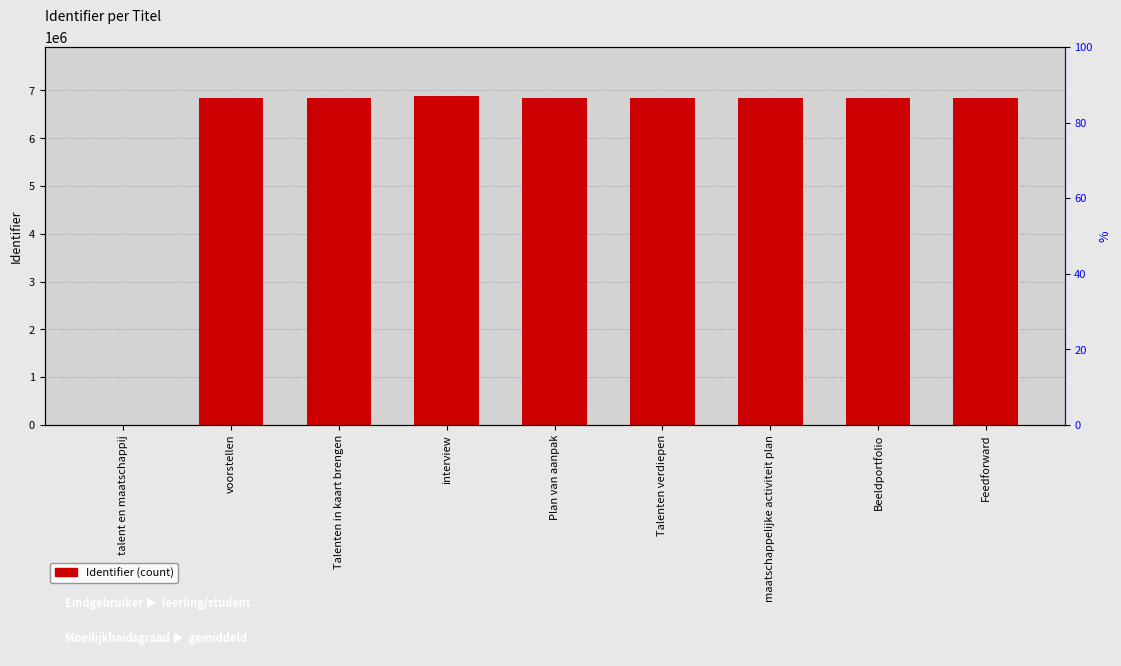

Rank the categories by value from highest to lowest.

interview, voorstellen, maatschappelijke activiteit plan, Talenten verdiepen, Feedforward, Beeldportfolio, Plan van aanpak, Talenten in kaart brengen, talent en maatschappij